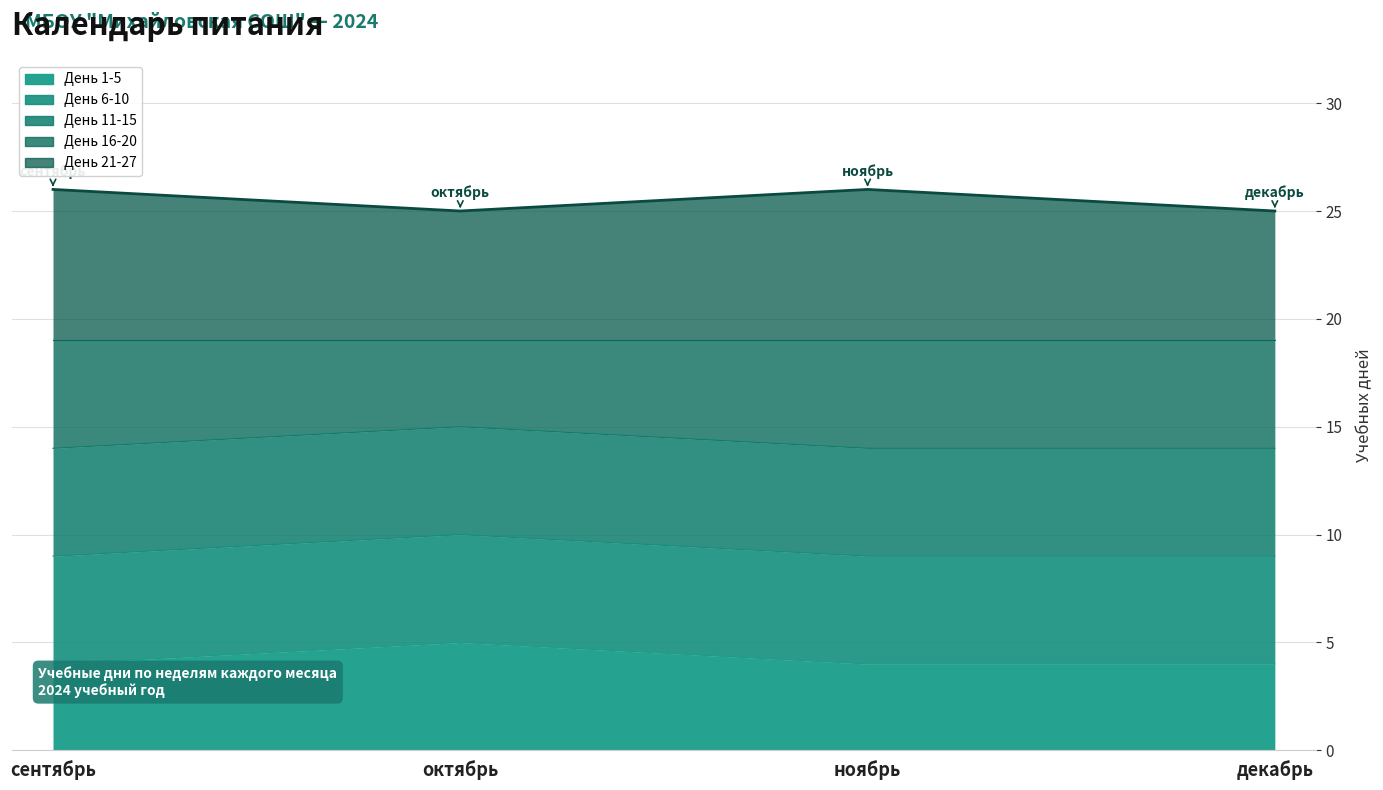

True or false: День 21-27 and День 1-5 intersect in this chart.

False